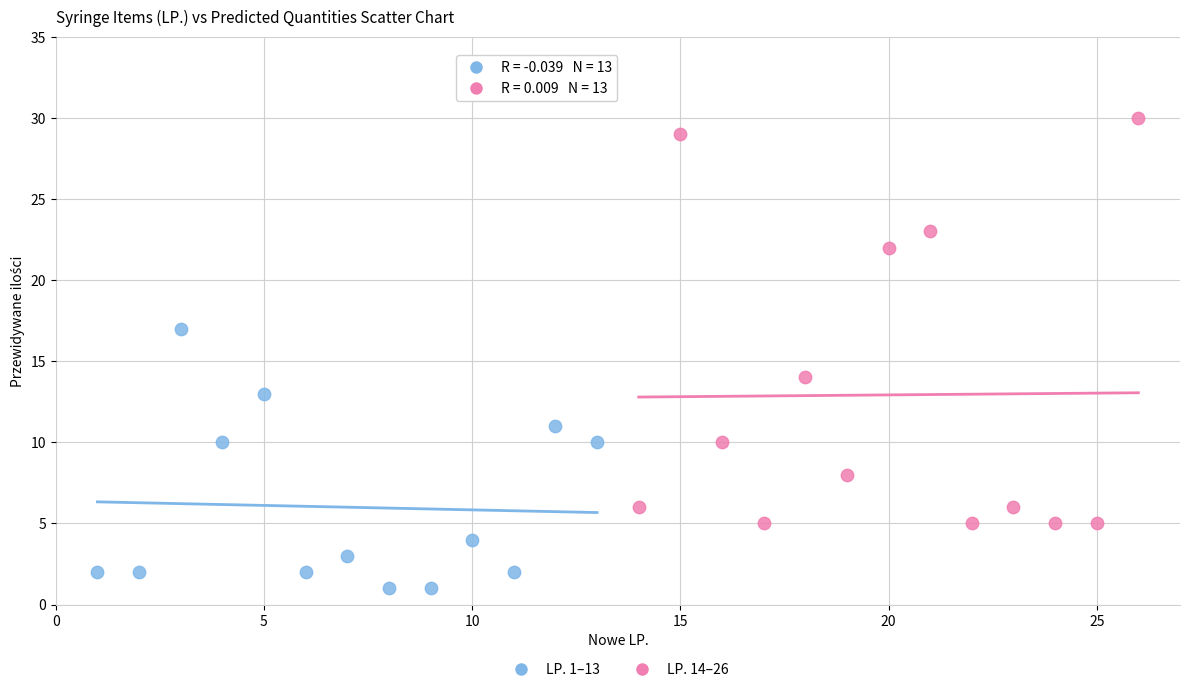

Which series has the widest spread of Y values?

LP. 14–26